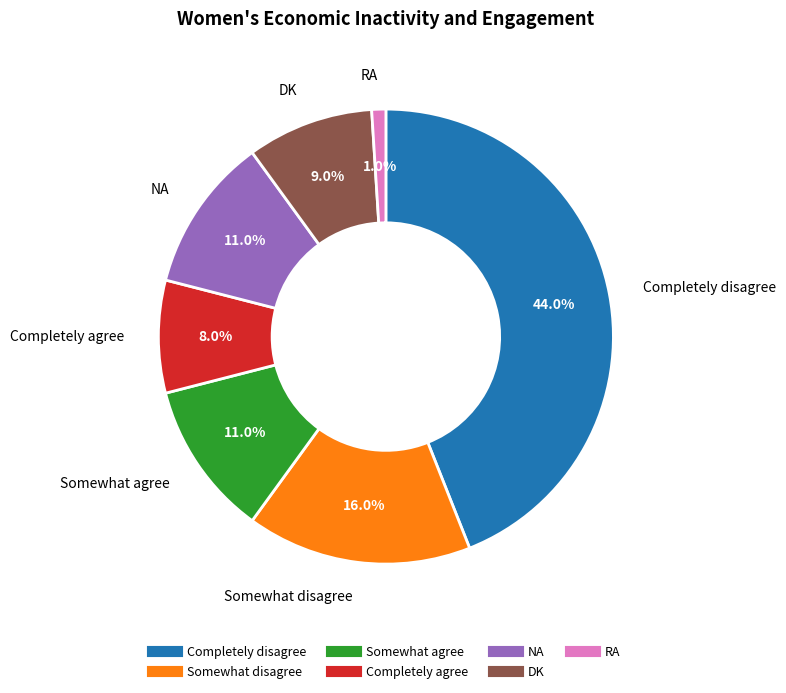

How many segments does this pie chart have?

7